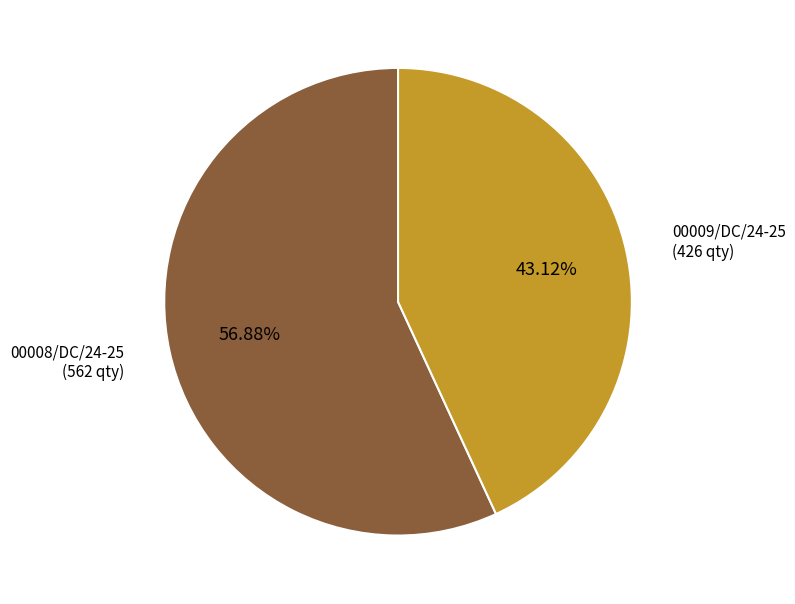

The 00008/DC/24-25 slice represents 62% of the pie. True or false?

False